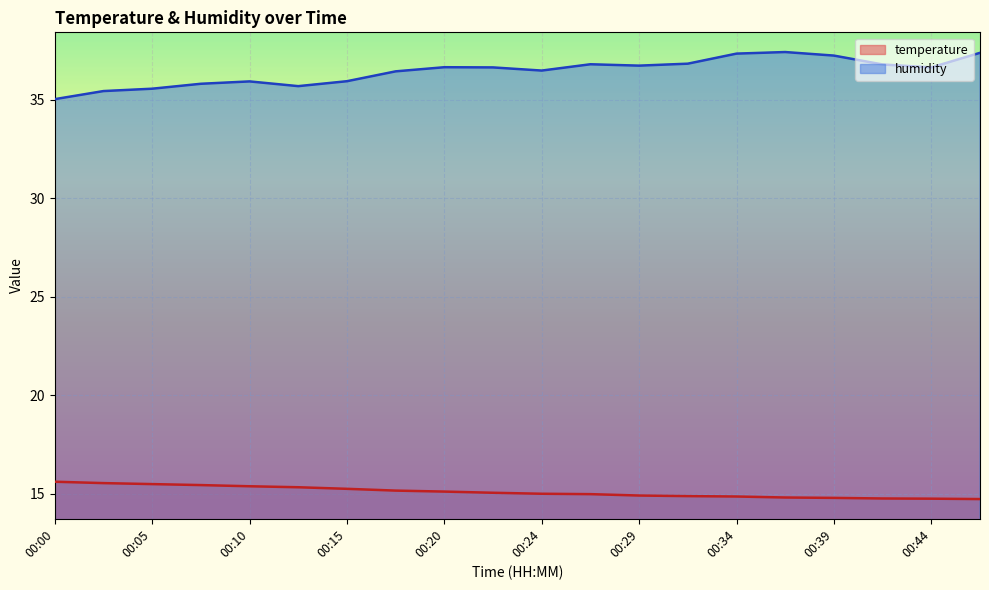

At which label is humidity closest to 36?

00:15